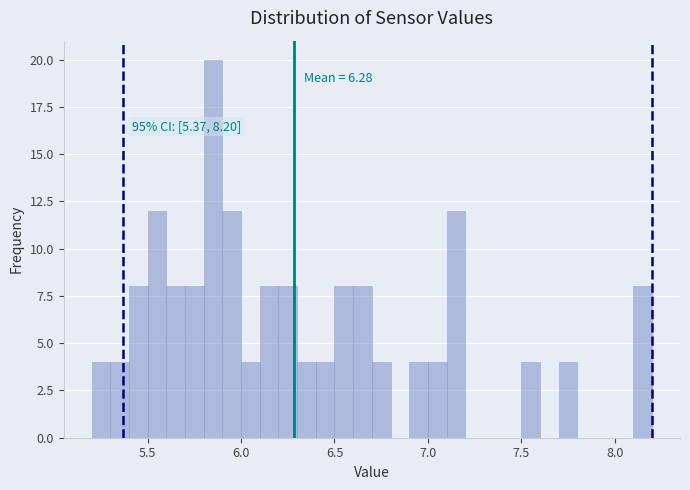

Read against the x-axis, roughly where is the centre of the tallest bar?

5.85